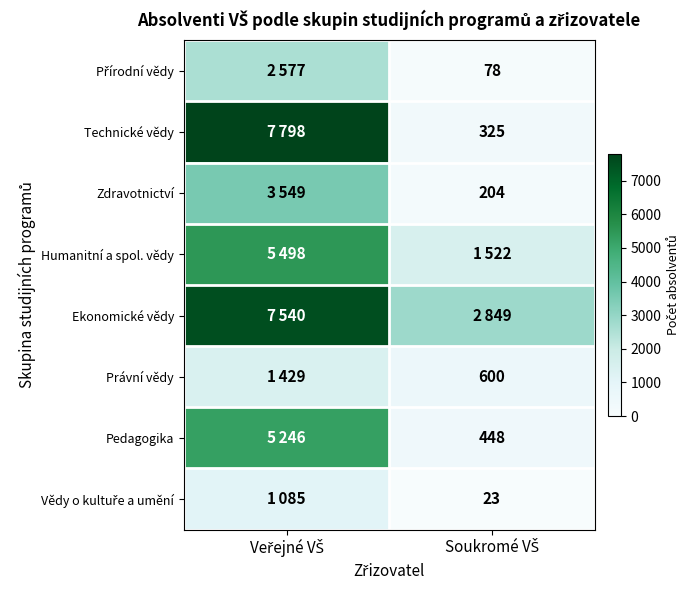

List the series in order of their peak value, lowest first.

Vědy o kultuře a umění, Právní vědy, Přírodní vědy, Zdravotnictví, Pedagogika, Humanitní a spol. vědy, Ekonomické vědy, Technické vědy